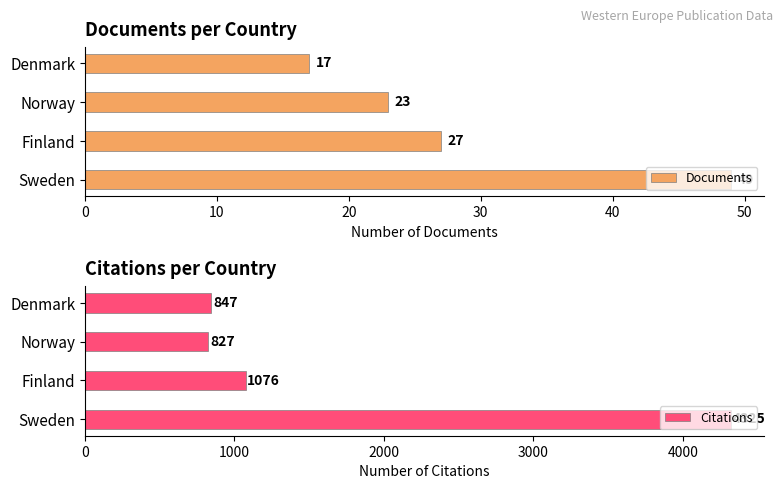

What is the highest value of the Citations series?

4325